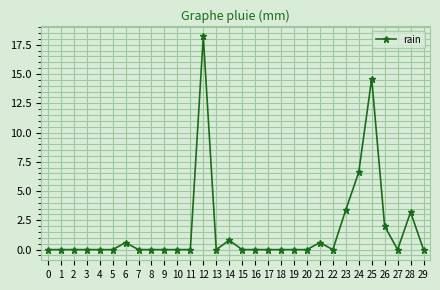

Does the chart have visible grid lines?

Yes